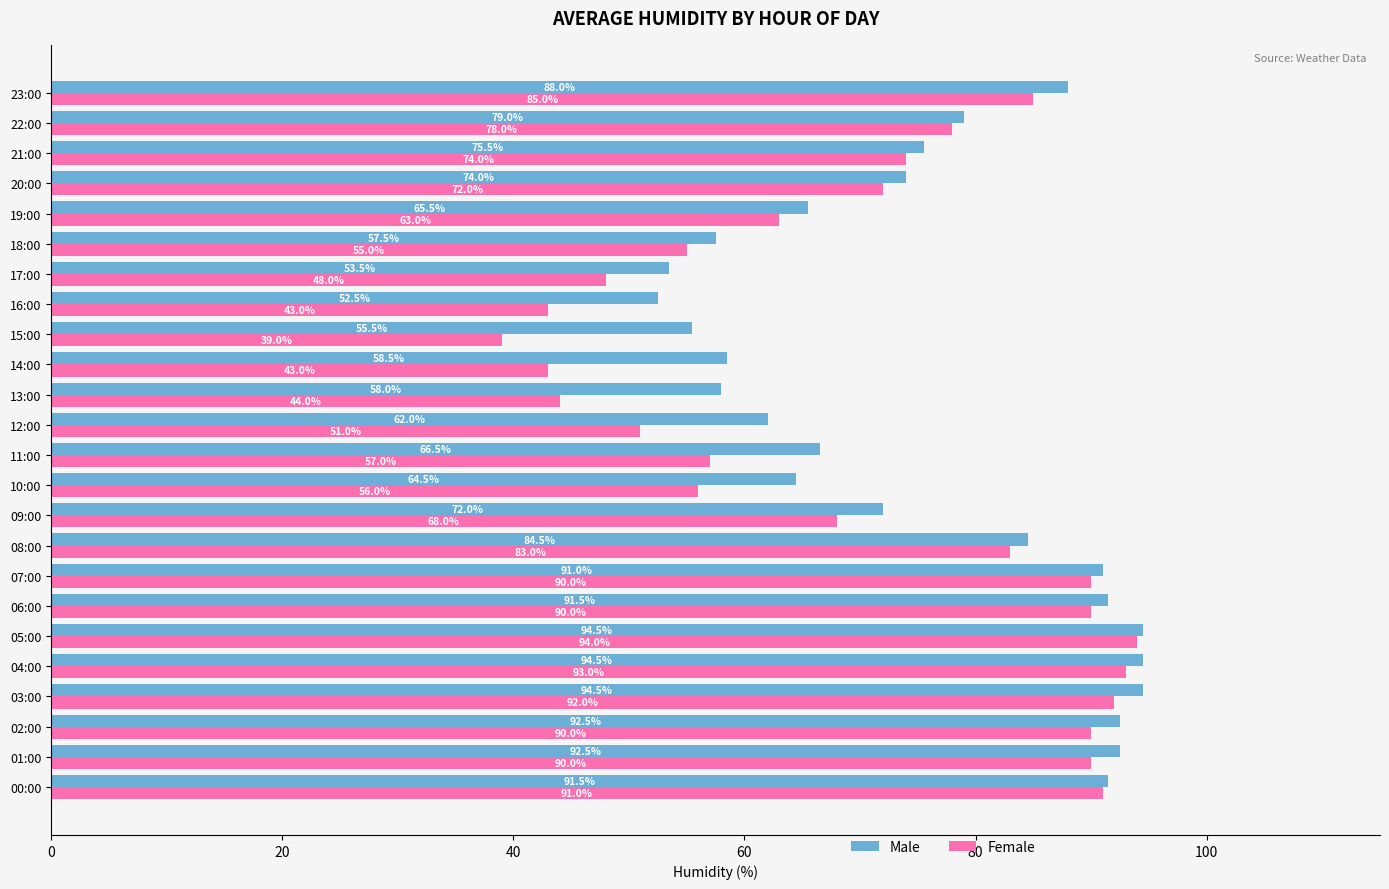

What is the difference between the highest and lowest values at 04:00?

1.5